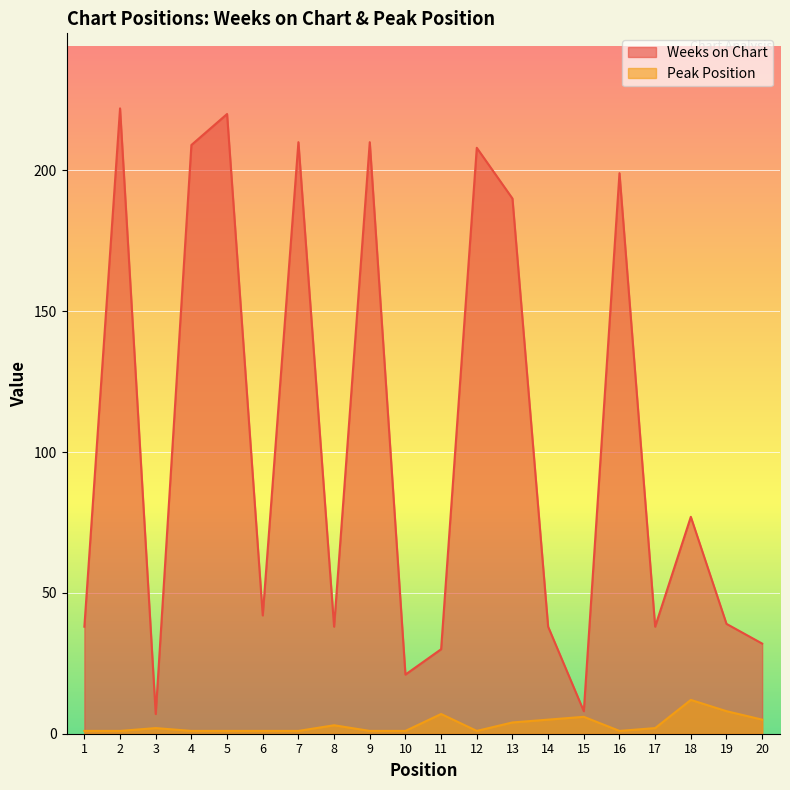

Reading left to right, list all the values displayed in this chart.

Weeks on Chart: 38	222	7	209	220	42	210	38	210	21	30	208	190	38	8	199	38	77	39	32
Peak Position: 1	1	2	1	1	1	1	3	1	1	7	1	4	5	6	1	2	12	8	5